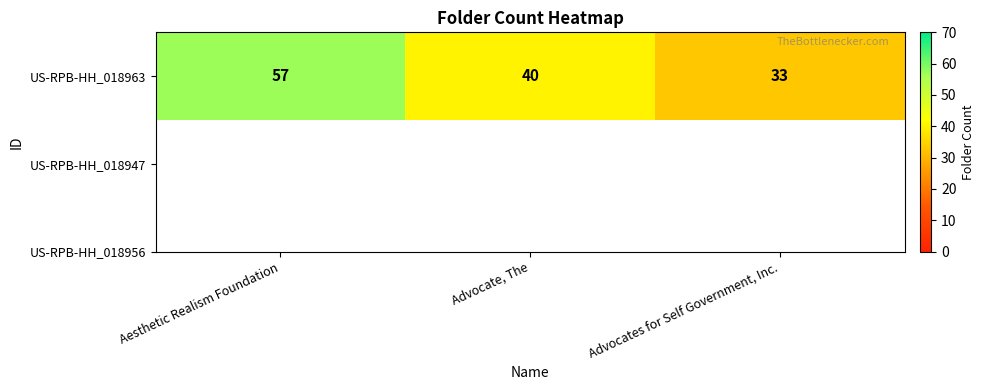

What is the difference between the maximum and minimum values?

24